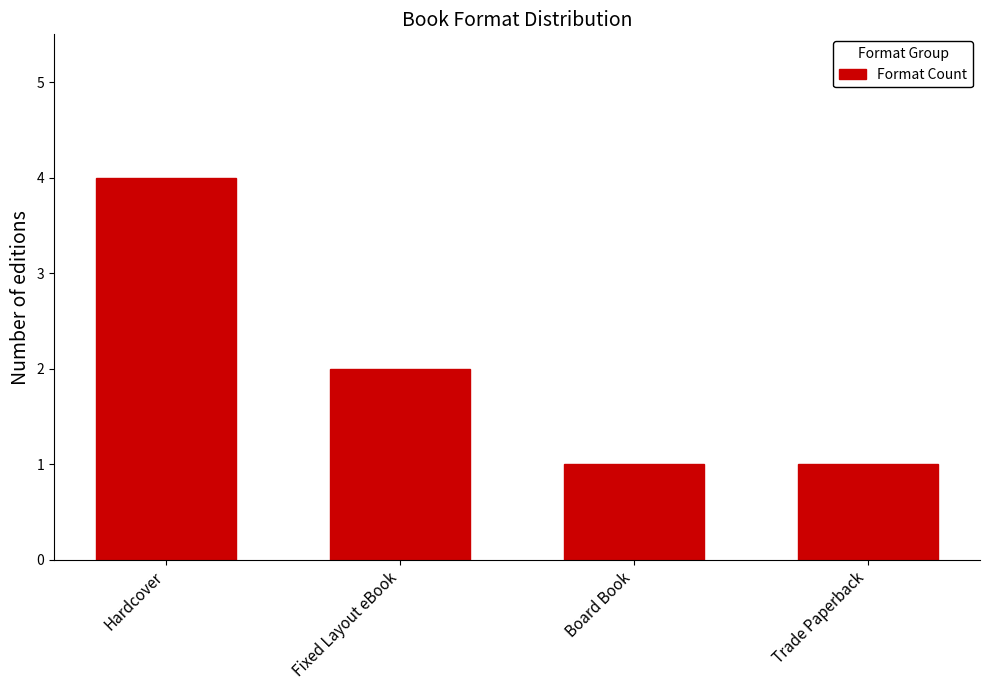

What is the change in value from Hardcover to Board Book?

-3